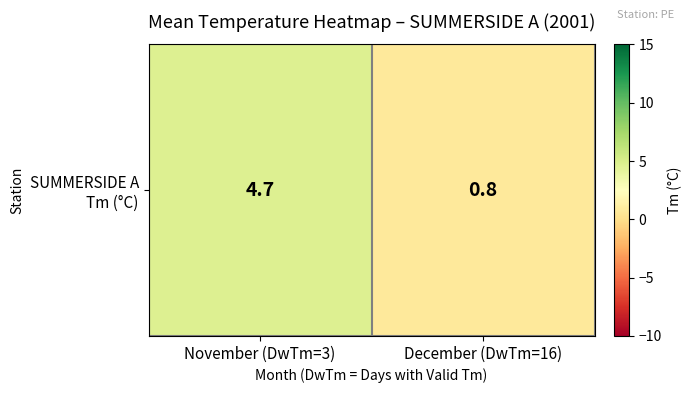

Where does the data first go above 4?

November (DwTm=3)